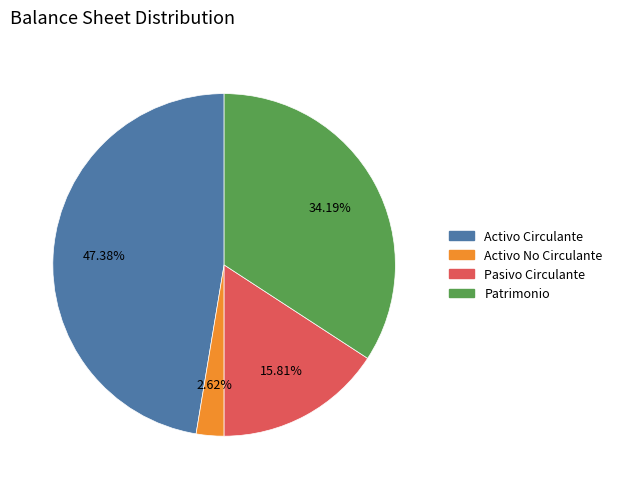

Is there any slice that represents more than half of the pie?

No